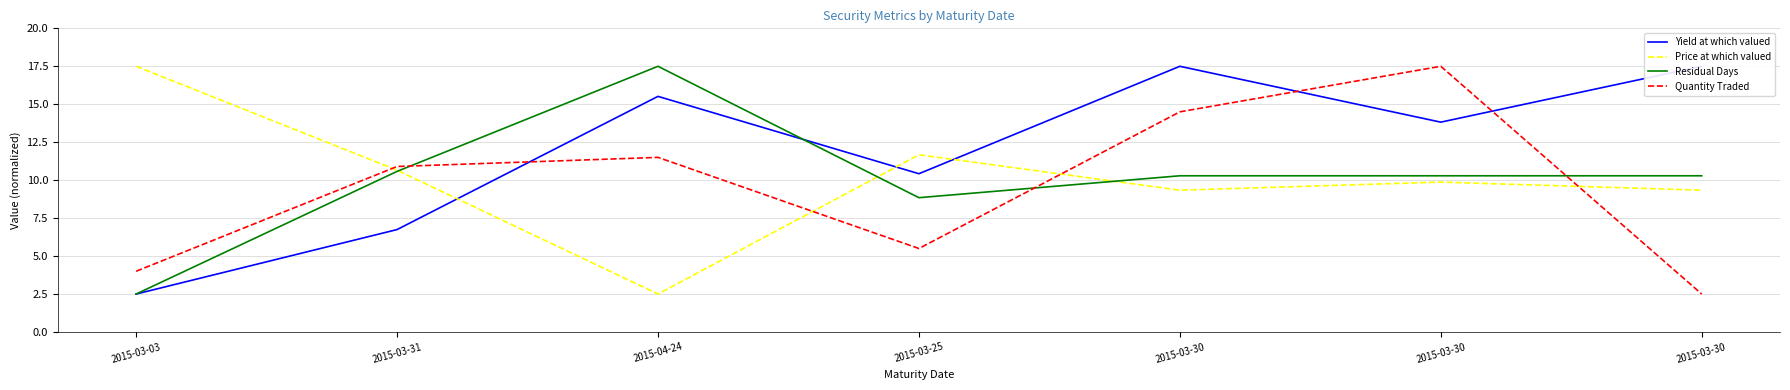

What is the difference between the Quantity Traded values at 2015-03-31 and 2015-03-25?

5.4